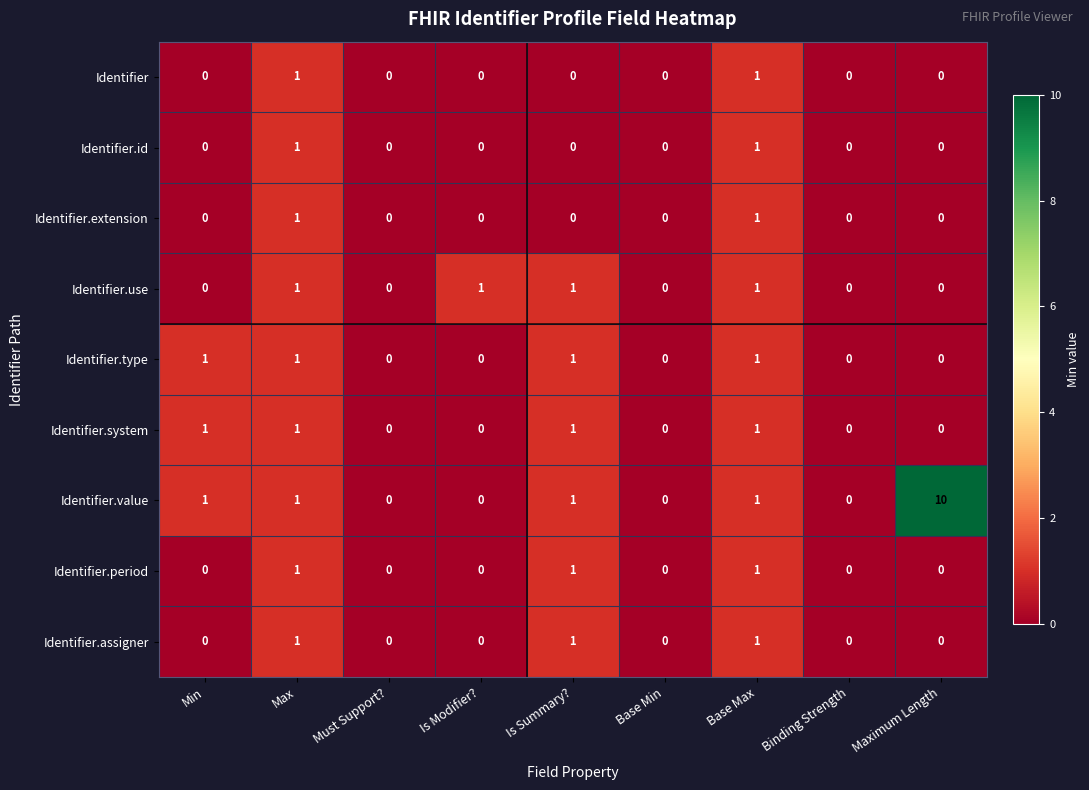

What is the total value across all series at Is Summary??

6